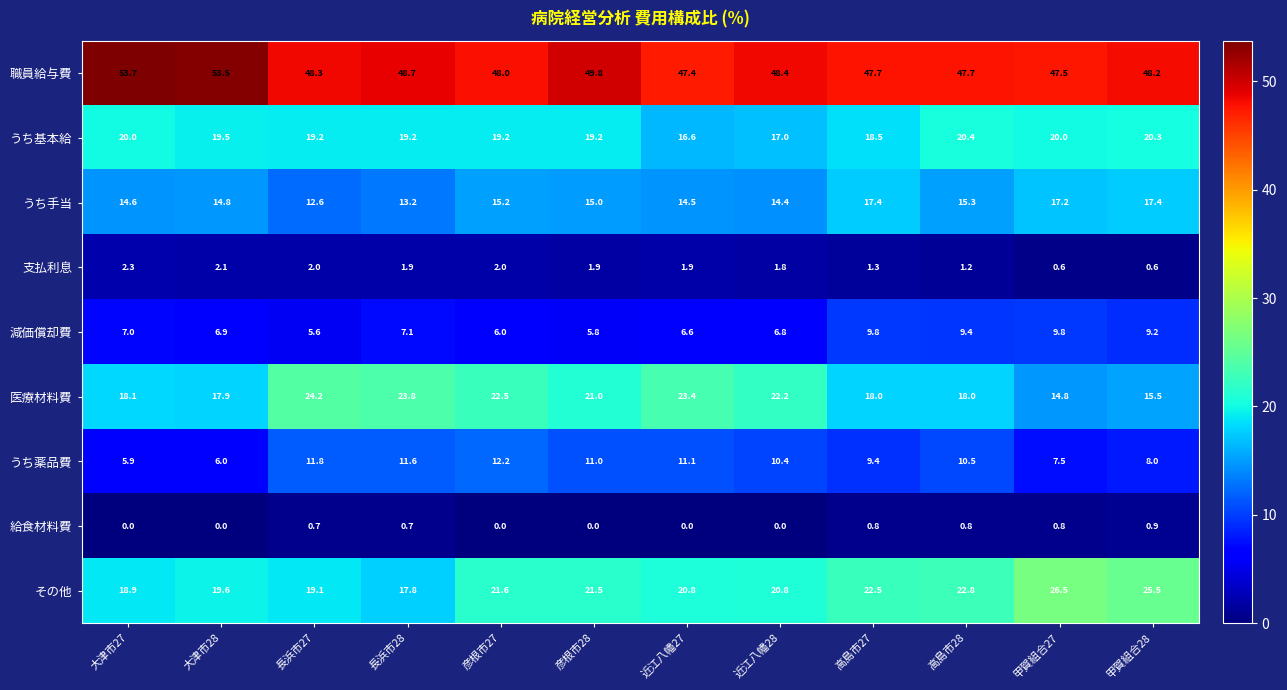

At how many categories does at least one series exceed 26?

12